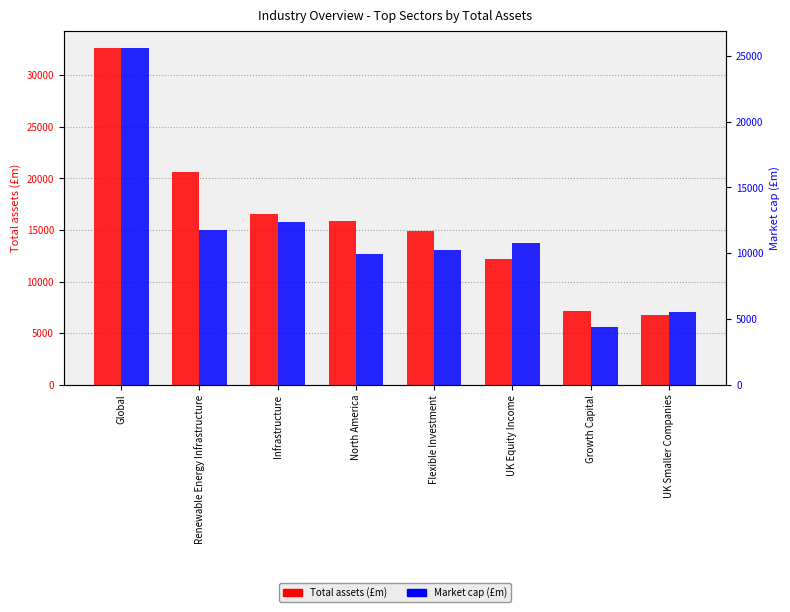

Reading left to right, list all the values displayed in this chart.

Total assets (£m): Global=32648.4	Renewable Energy Infrastructure=20590.2	Infrastructure=16530.2	North America=15862.9	Flexible Investment=14939.9	UK Equity Income=12210.3	Growth Capital=7168.1	UK Smaller Companies=6722.9
Market cap (£m): Global=25608.9	Renewable Energy Infrastructure=11764.4	Infrastructure=12349.5	North America=9976.2	Flexible Investment=10225.8	UK Equity Income=10763.4	Growth Capital=4387.9	UK Smaller Companies=5526.6